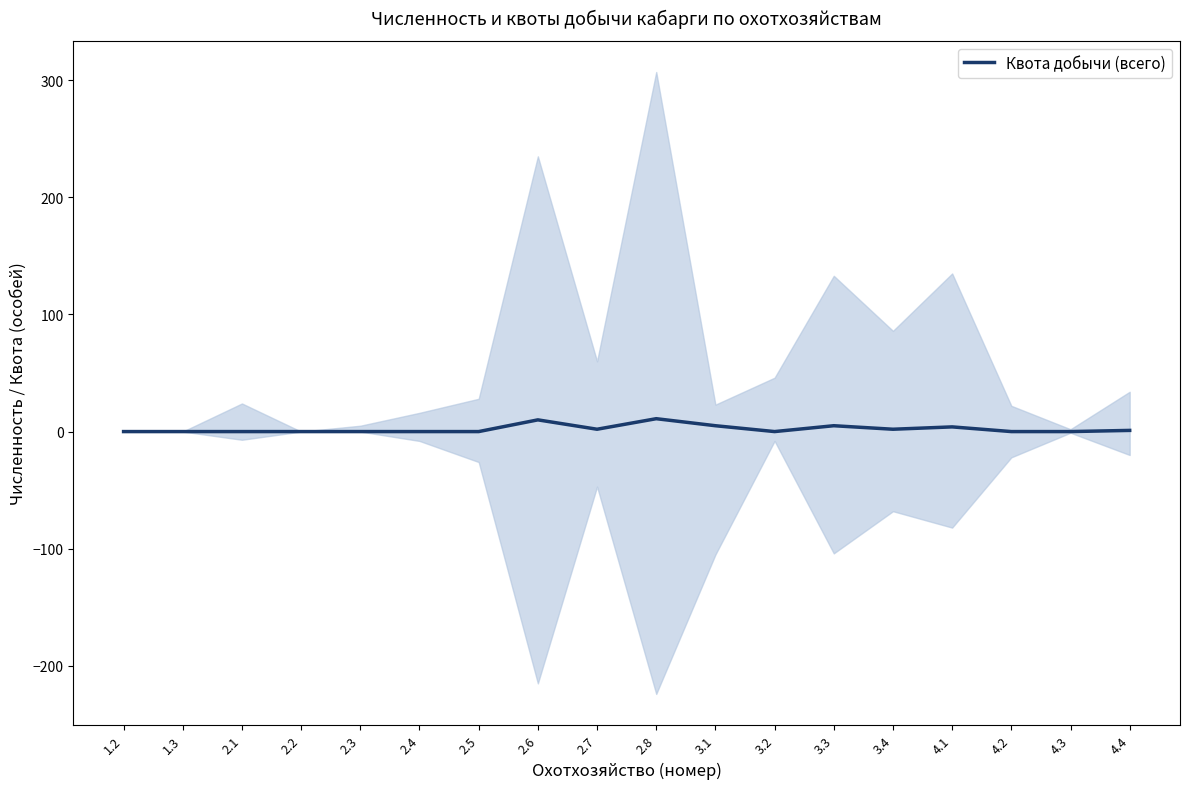

What is the sum of the values at 4.4 and 3.4?

3